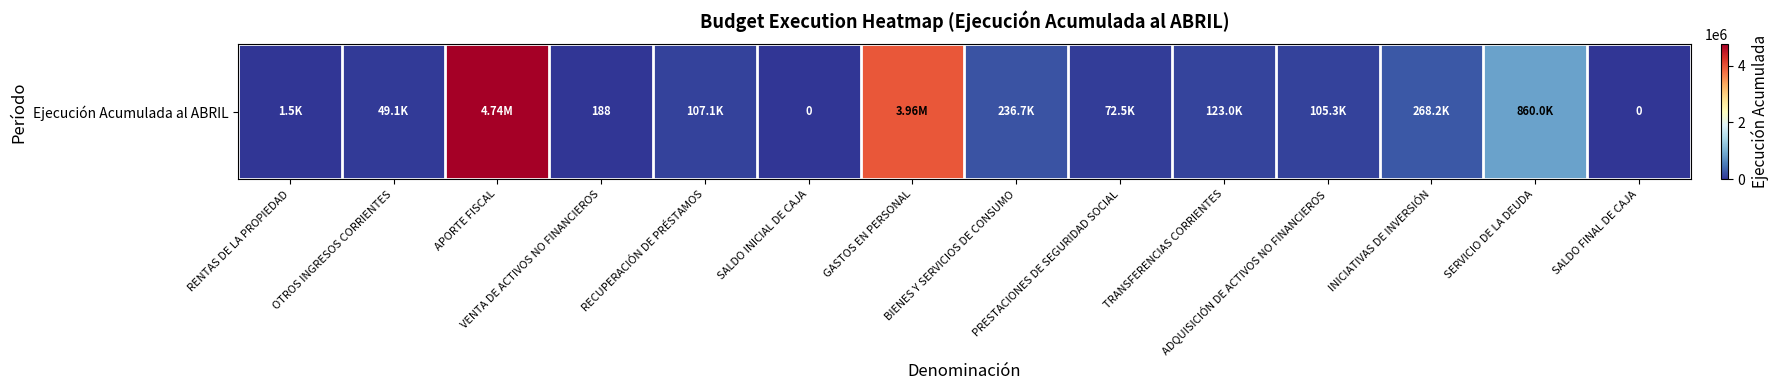

What is the change in value from RENTAS DE LA PROPIEDAD to INICIATIVAS DE INVERSIÓN?

+266674